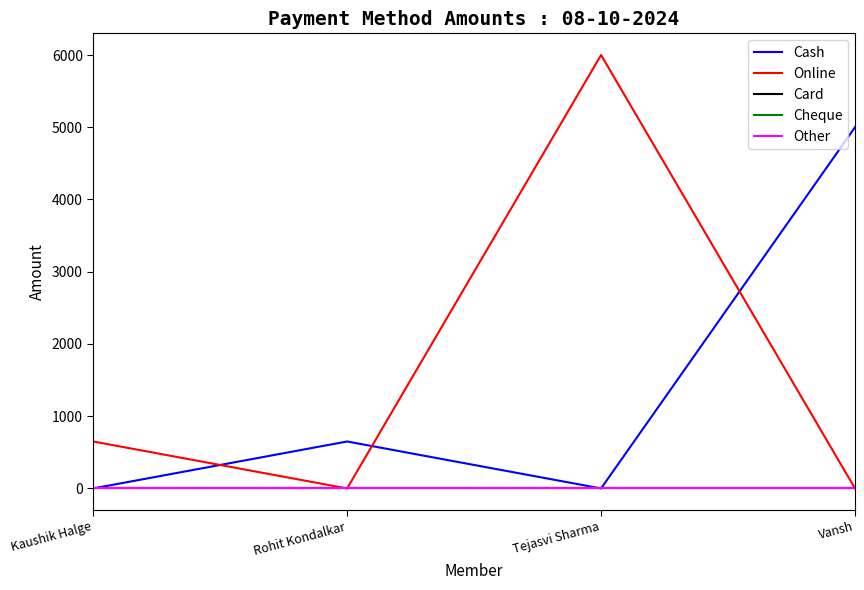

Reading left to right, transcribe all the data shown in this chart.

Cash: Kaushik Halge=0	Rohit Kondalkar=650	Tejasvi Sharma=0	Vansh=5000
Online: Kaushik Halge=650	Rohit Kondalkar=0	Tejasvi Sharma=6000	Vansh=0
Card: Kaushik Halge=0	Rohit Kondalkar=0	Tejasvi Sharma=0	Vansh=0
Cheque: Kaushik Halge=0	Rohit Kondalkar=0	Tejasvi Sharma=0	Vansh=0
Other: Kaushik Halge=0	Rohit Kondalkar=0	Tejasvi Sharma=0	Vansh=0